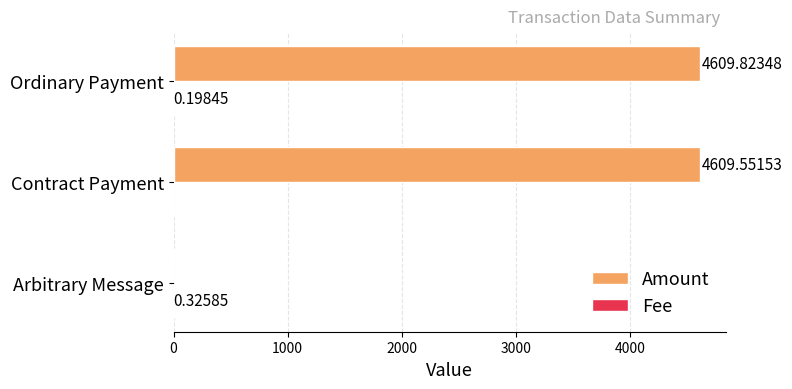

Which series changed the most between Arbitrary Message and Ordinary Payment?

Amount